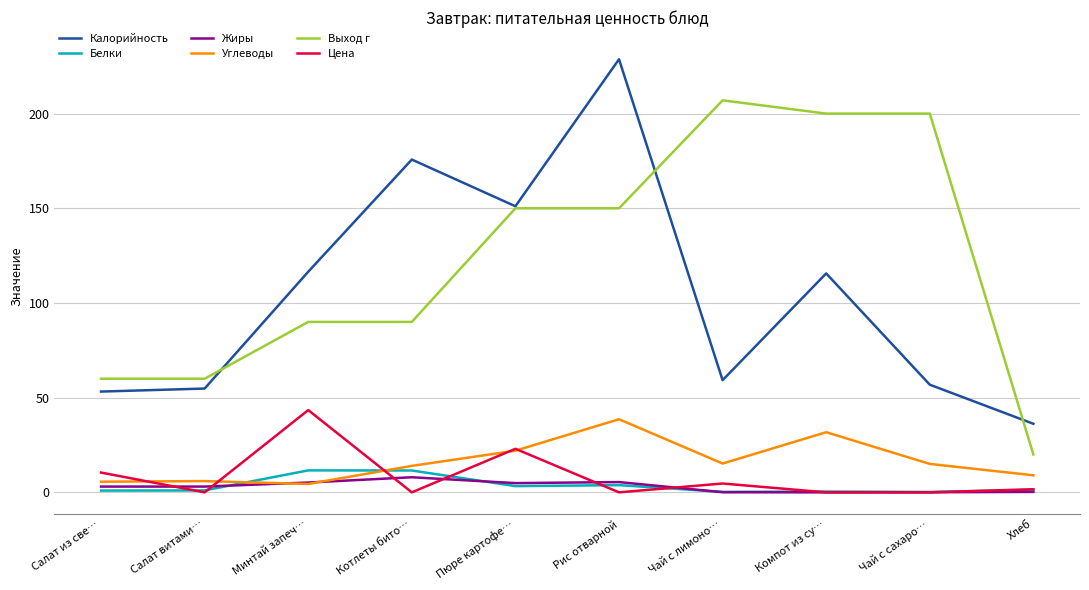

Which category has the highest value in the Углеводы series?

Рис отварной